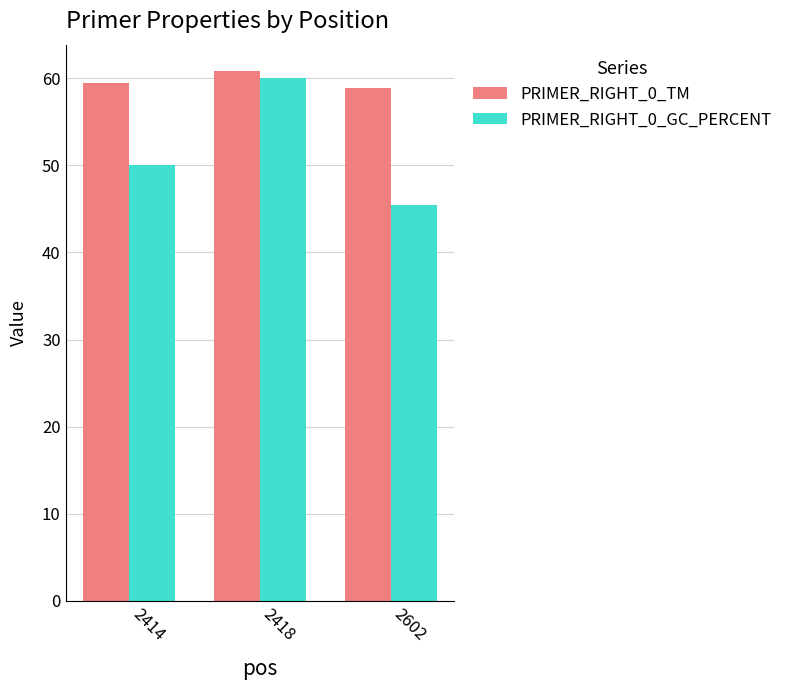

What is the sum of all PRIMER_RIGHT_0_TM values?

179.1